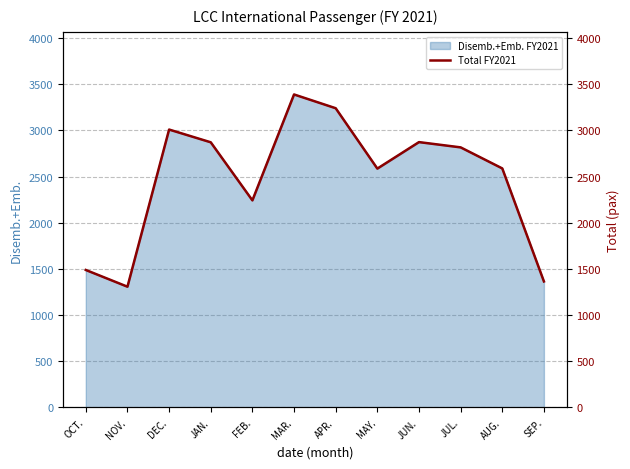

How many points are higher than both their immediate neighbors (excluding endpoints)?

3